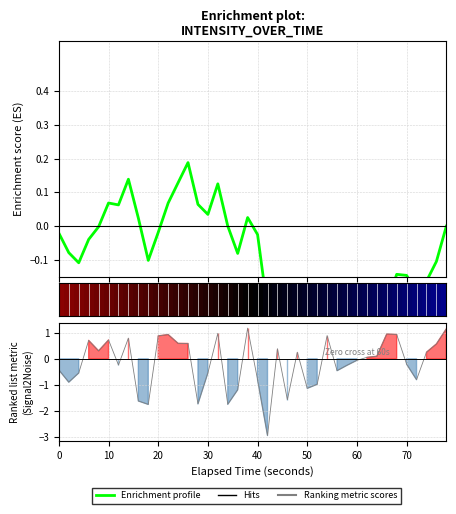

What is the greatest value displayed?

0.2